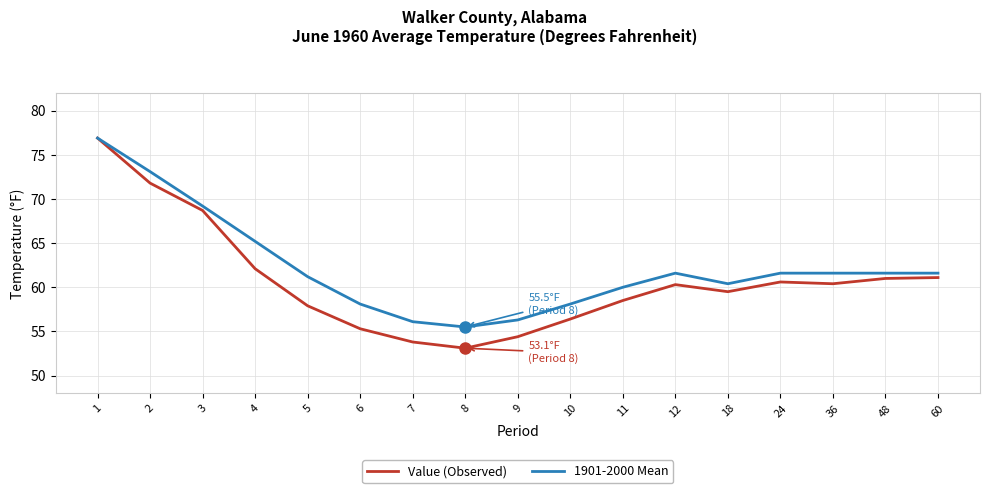

The value of 1901-2000 Mean at 12 is 81.5. True or false?

False